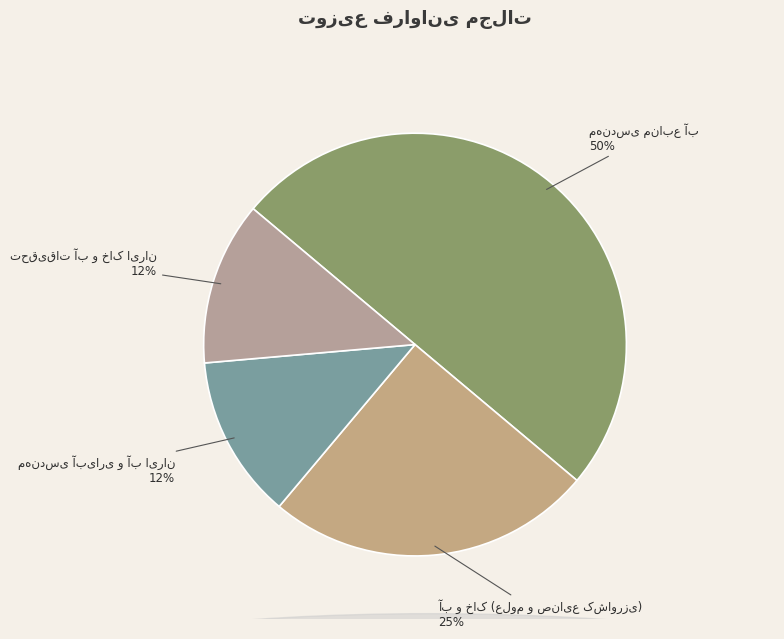

Is there a majority slice in this chart?

No